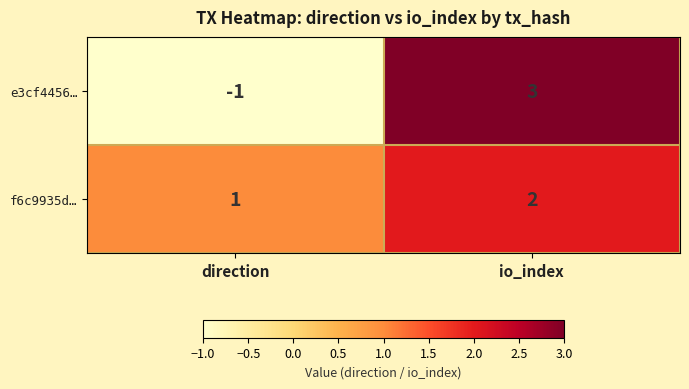

What is the difference between the highest and lowest values at io_index?

1